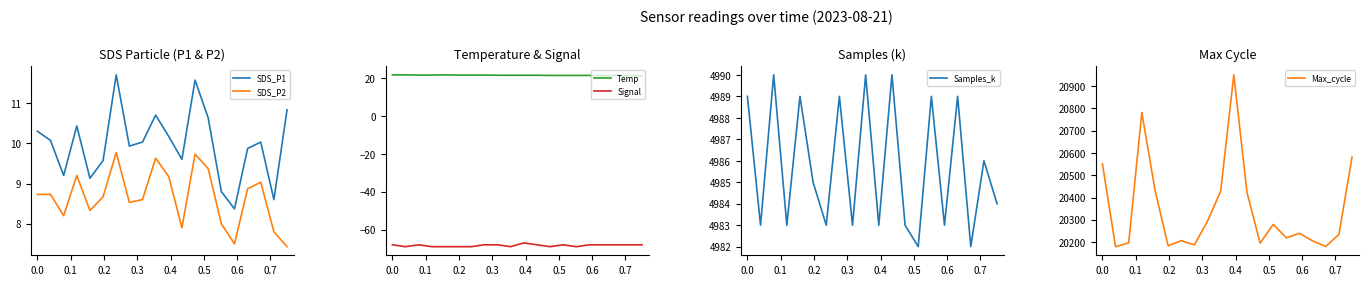

What are all the series names shown in the legend?

SDS_P1, SDS_P2, Temp, Signal, Samples_k, Max_cycle